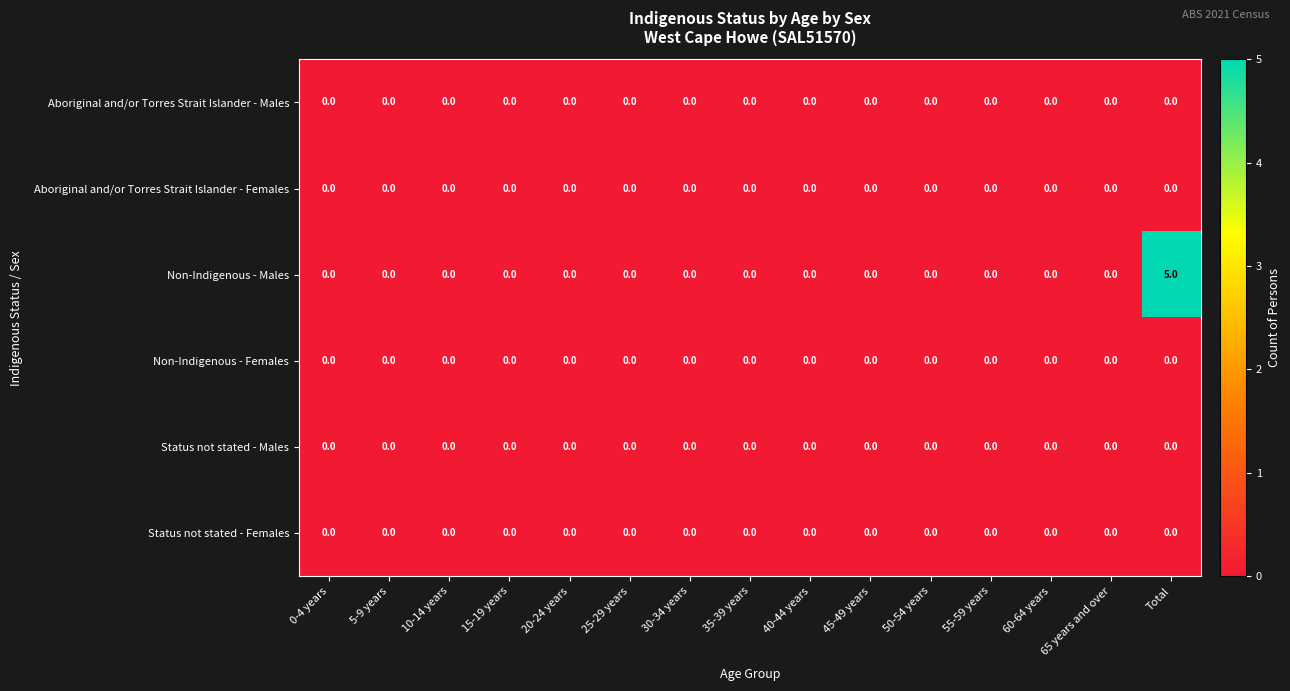

The Non-Indigenous - Females series shows 0 at 30-34 years. True or false?

True